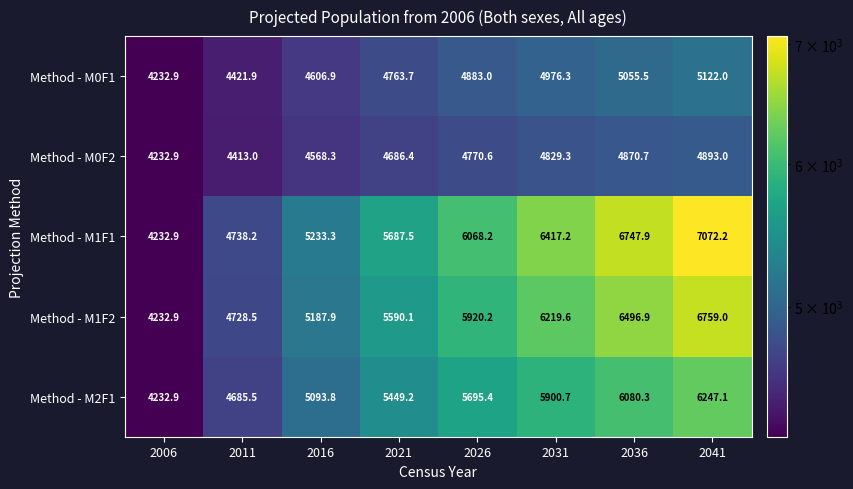

What is the sum of all Method - M1F1 values?

46197.4